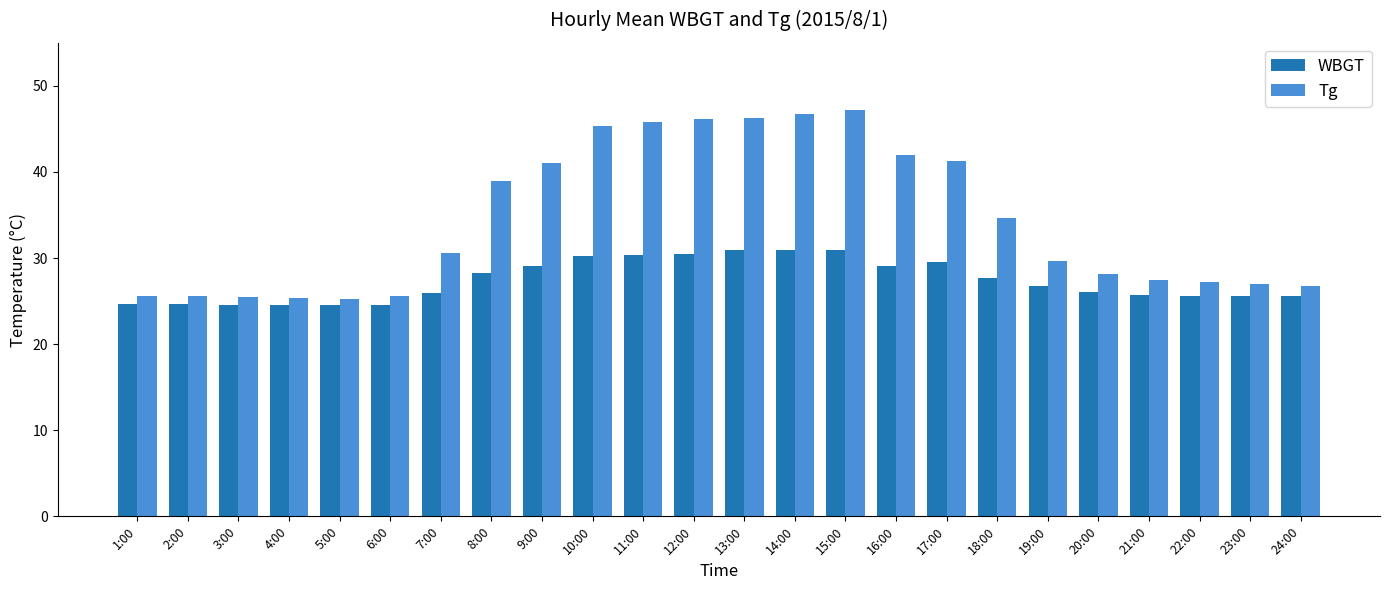

What is the difference between the second highest and minimum values in the Tg series?

21.4